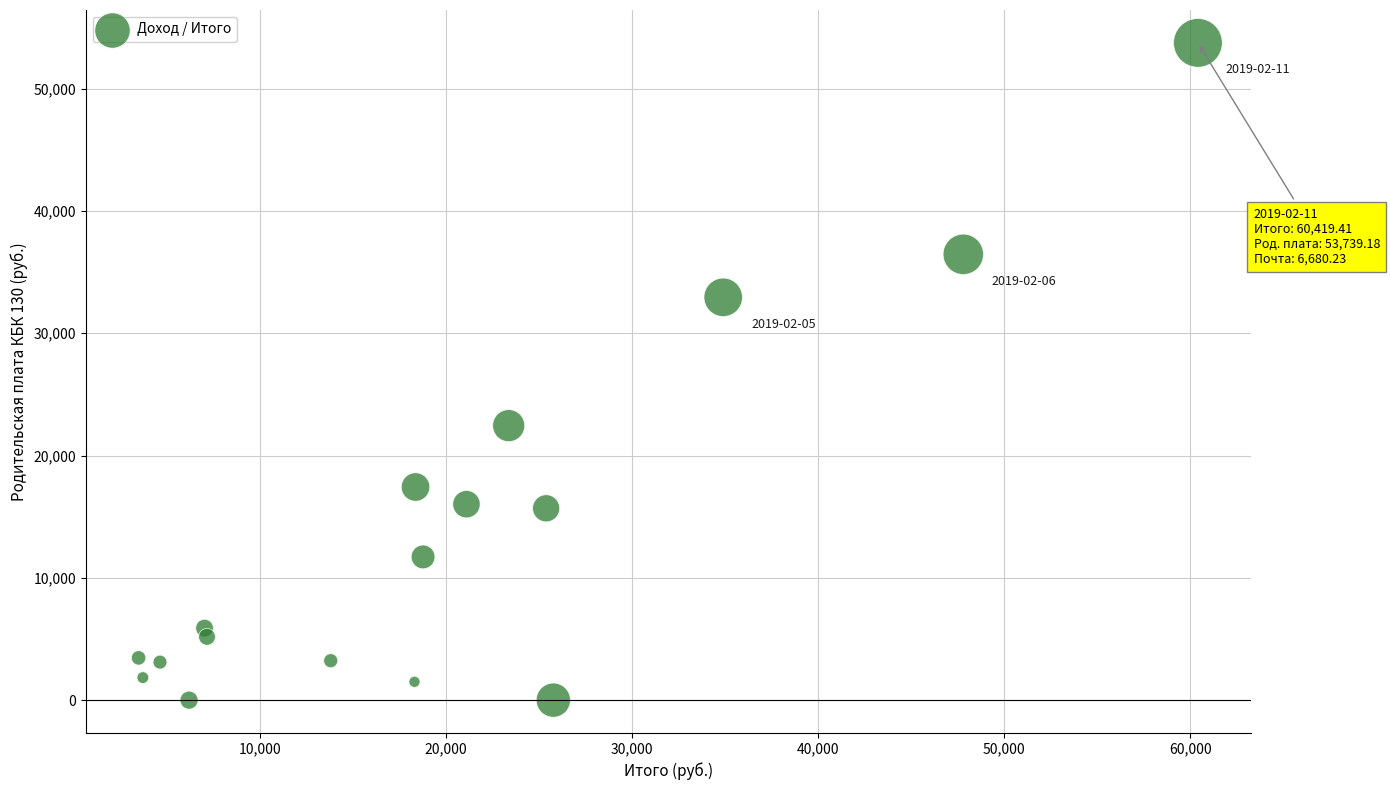

What Y value in the scatter plot is closest to 26869?

22444.3